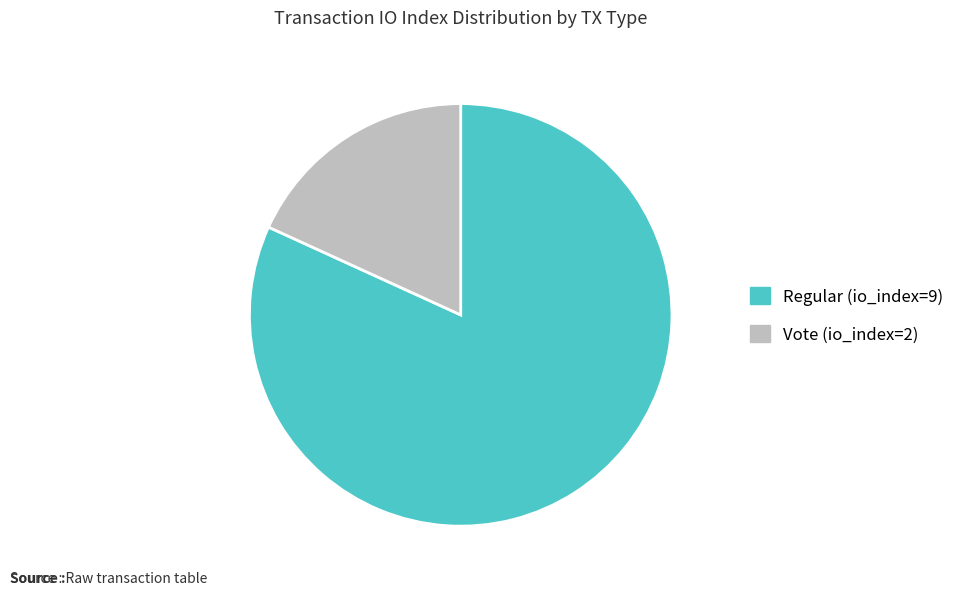

Which slice is the smallest?

Vote (io_index=2)